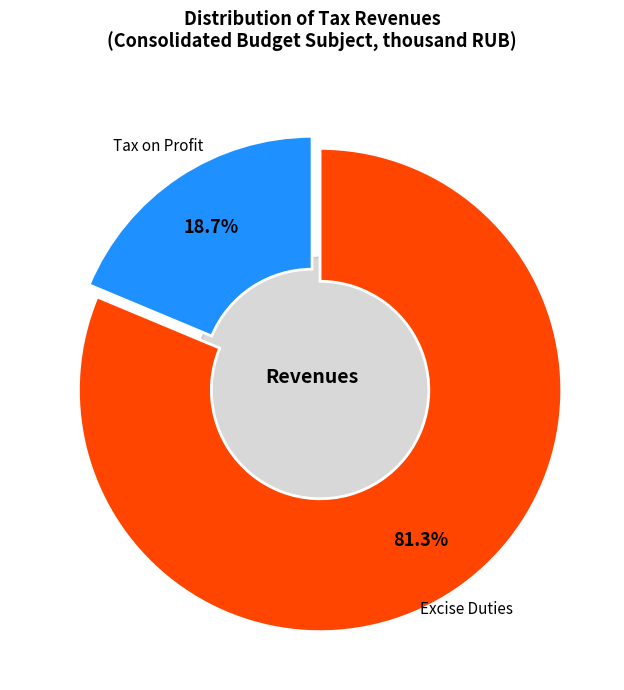

To the nearest percent, what percentage of the pie is Доходы от акцизов?

81%